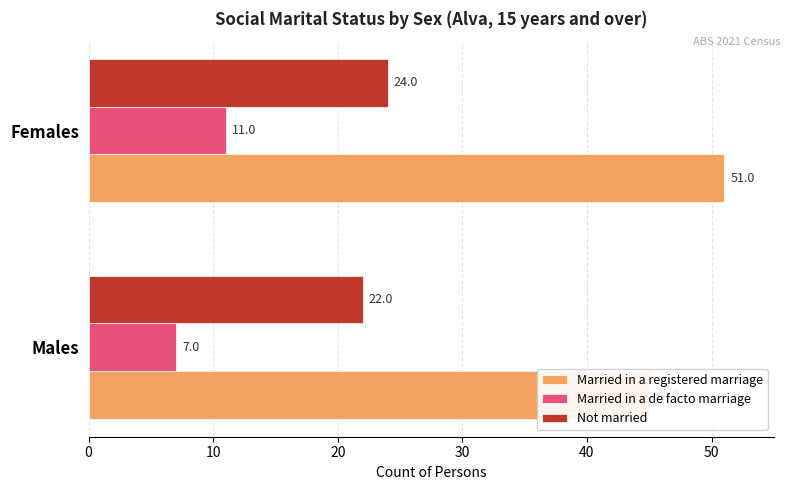

What is the value of the Married in a registered marriage bar at the 1st from the left?

45